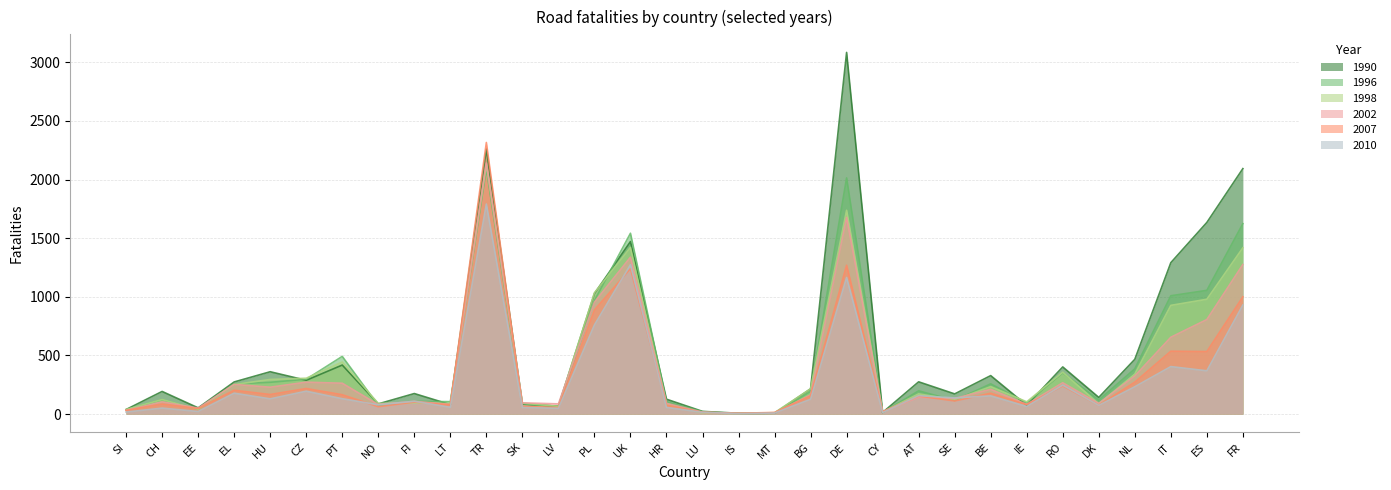

What are all the series names shown in the legend?

1990, 1996, 1998, 2002, 2007, 2010